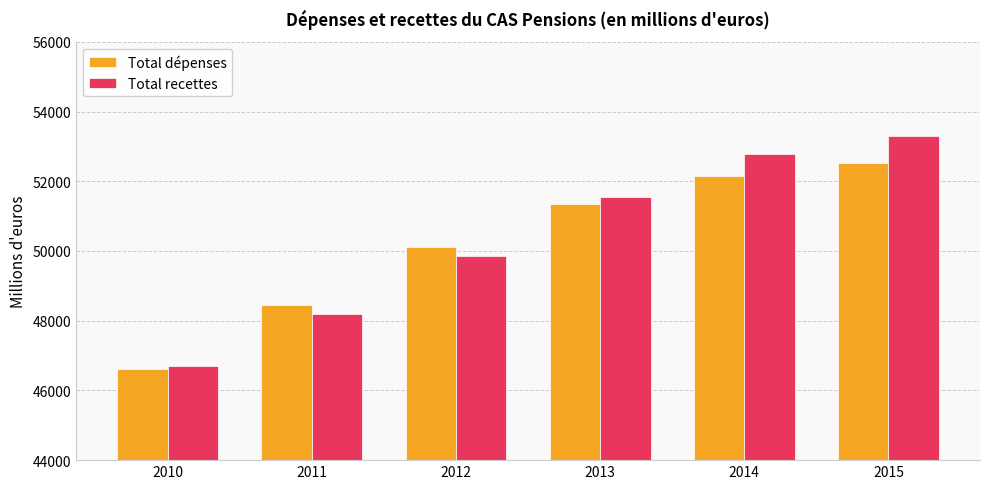

What is the lowest value of the Total recettes series?

46713.0